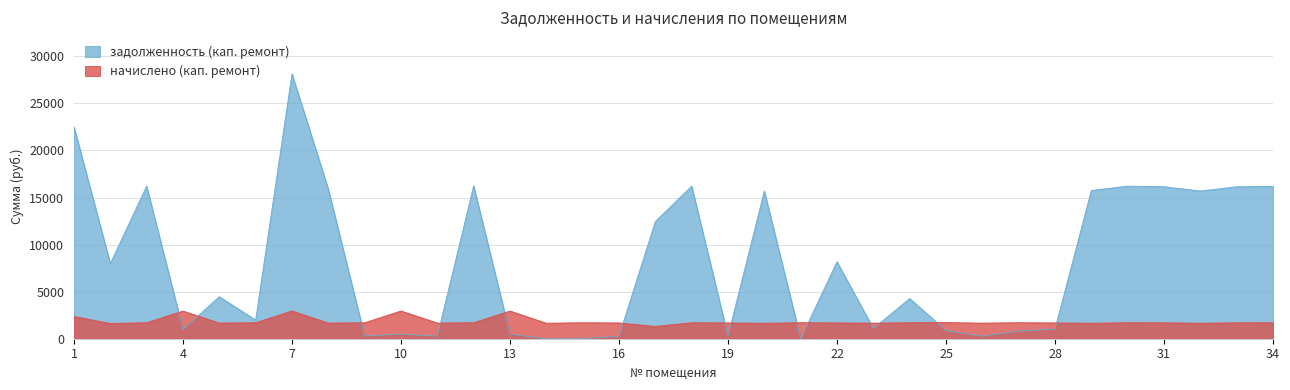

What is the difference between the highest and lowest values at 12?

14541.0